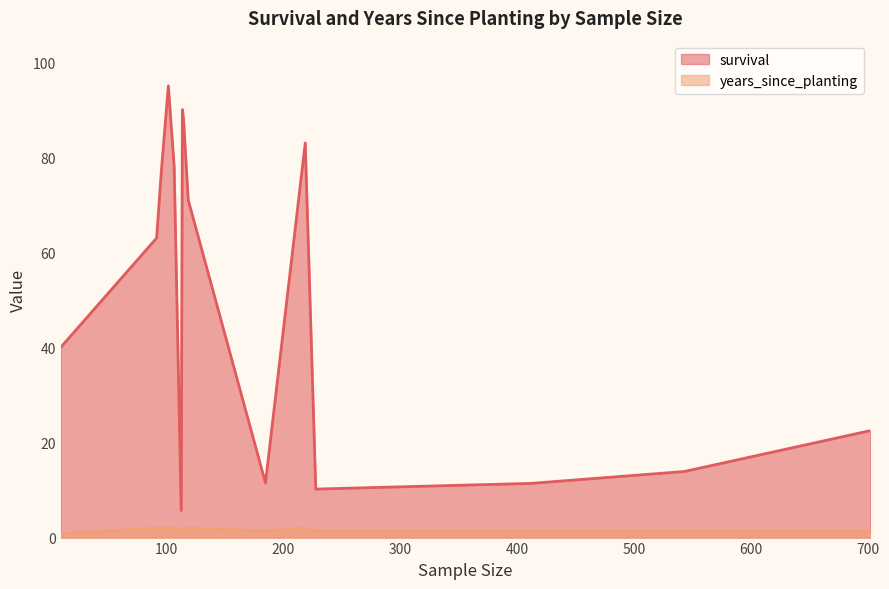

Rank the series by their average value, from lowest to highest.

years_since_planting, survival